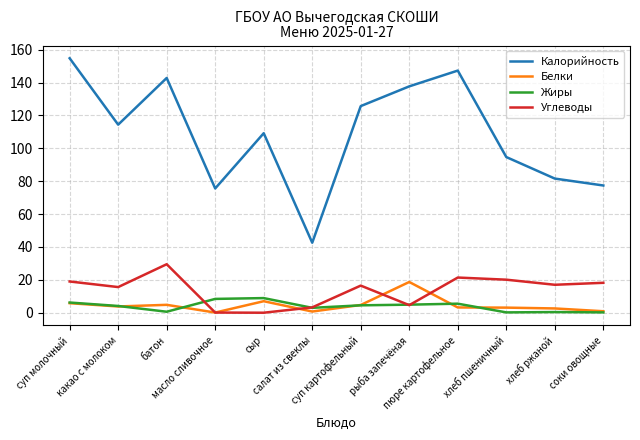

At сыр, list the series in order from largest to smallest.

Калорийность, Жиры, Белки, Углеводы